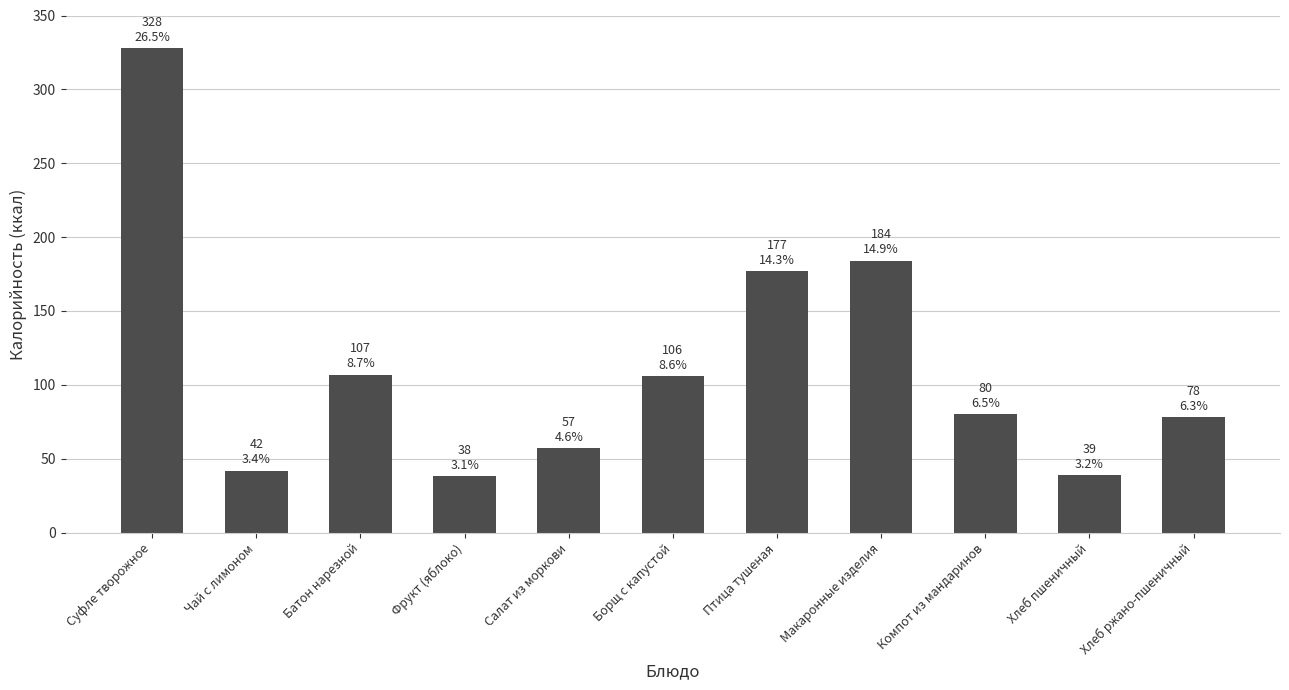

Between Птица тушеная and Суфле творожное, which is larger?

Суфле творожное